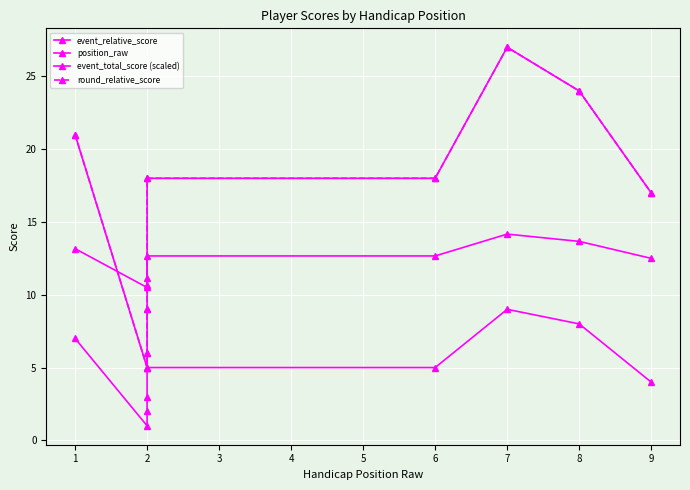

What is the value of the event_total_score (scaled) point at the 6th from the left?

12.7